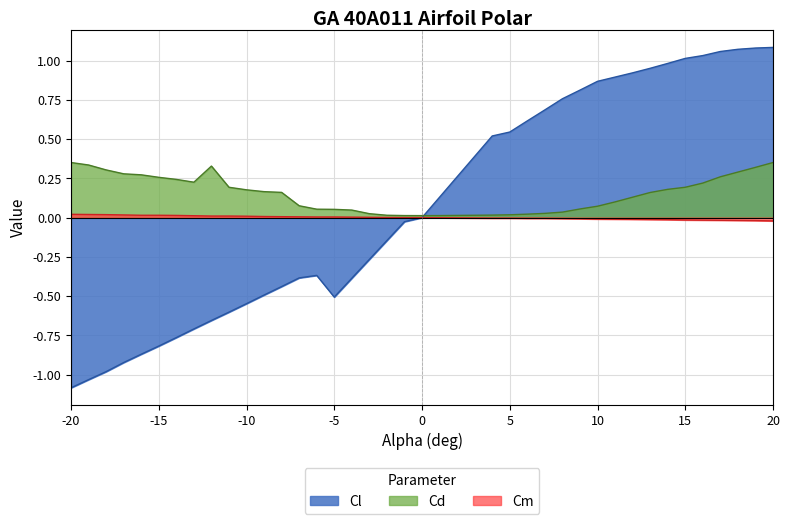

Count the number of categories in the chart.

41